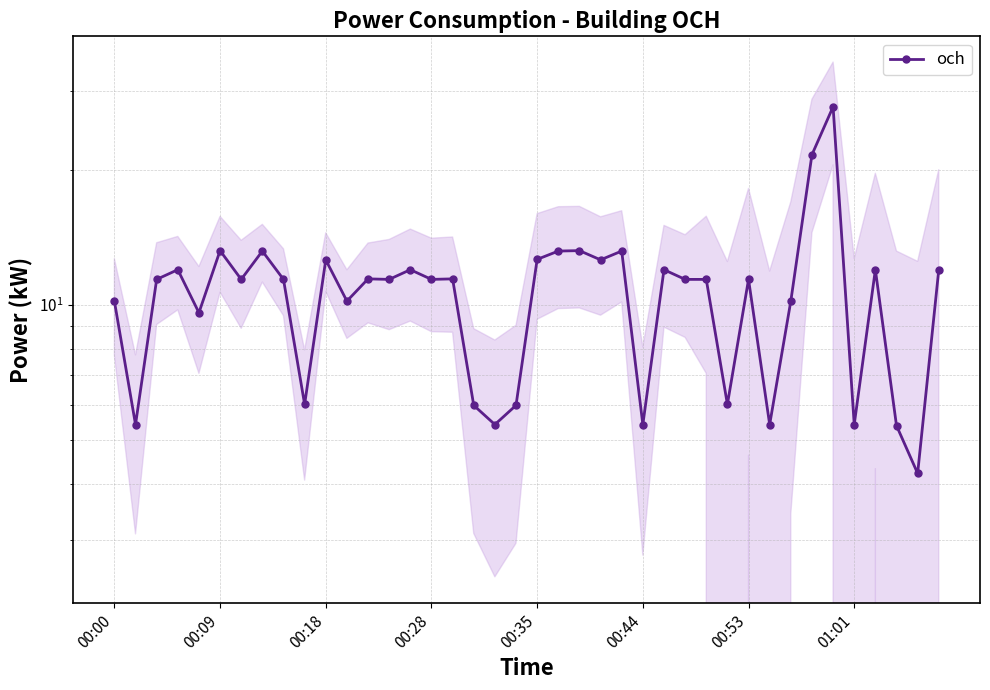

What position from the left is 00:18?

11